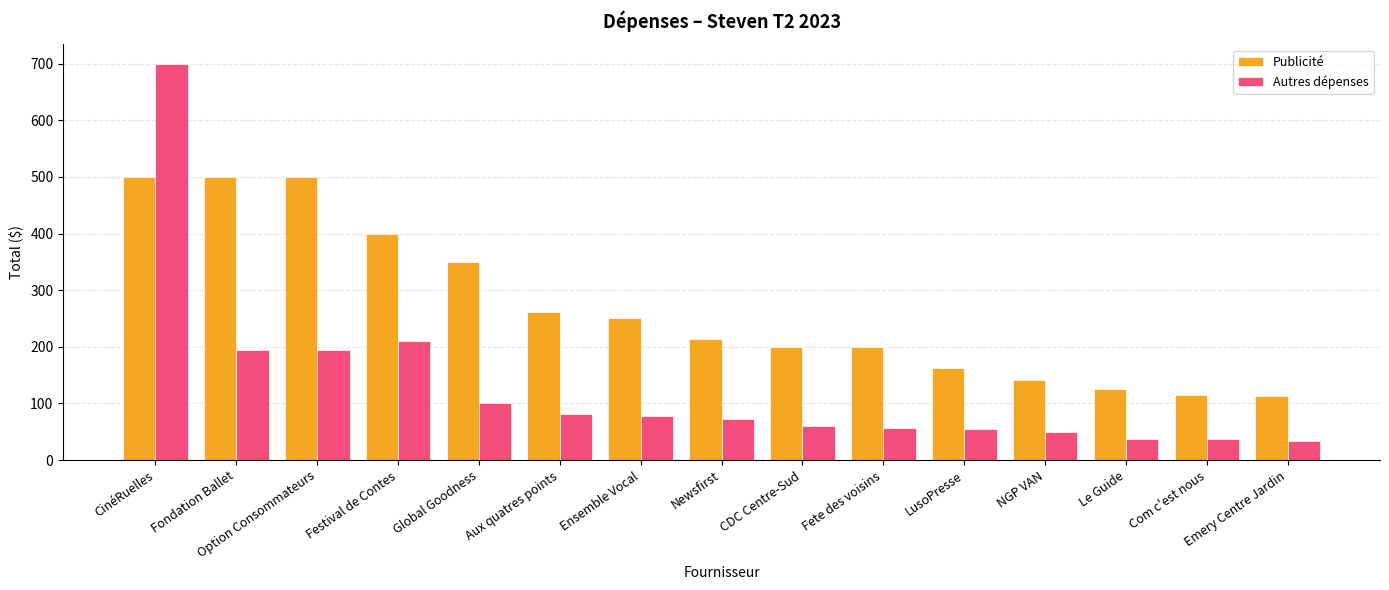

Rank the series by their maximum value, from lowest to highest.

Publicité, Autres dépenses